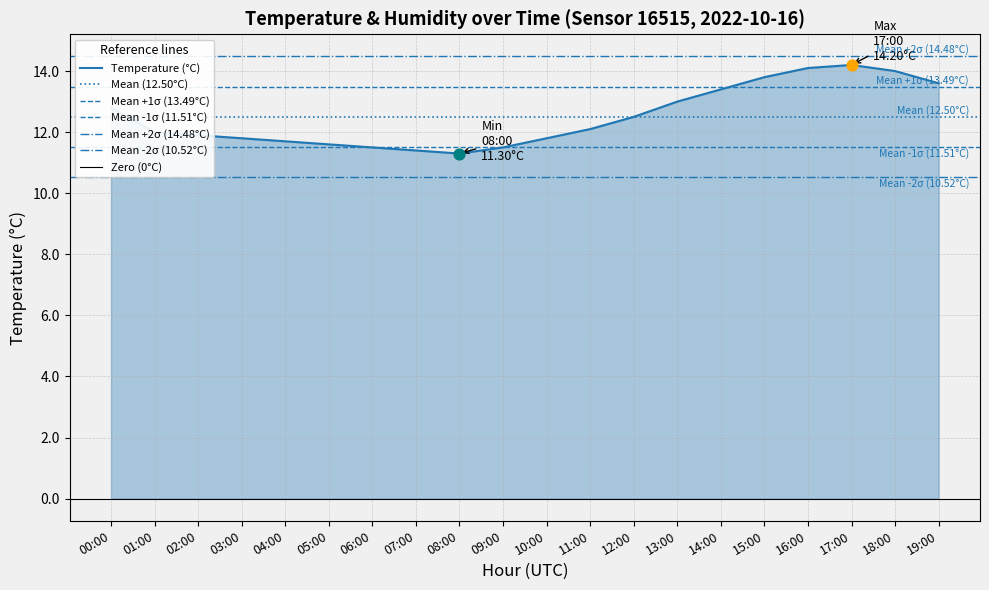

What is the ratio of the value at 18:00 to the value at 13:00?

1.1